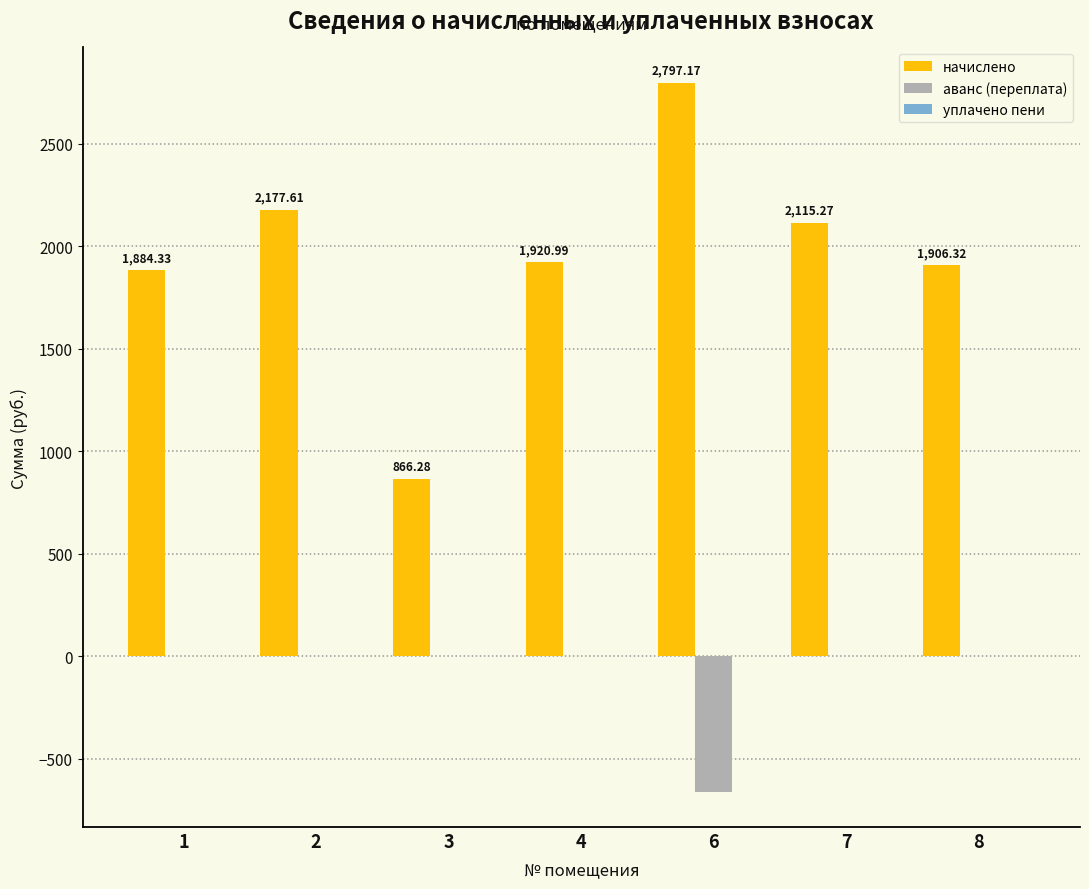

What is the total value across all series at 6?

2136.9